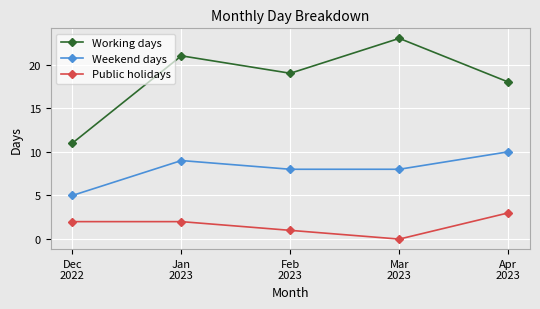

What is the label of the 1st point from the right?

Apr
2023